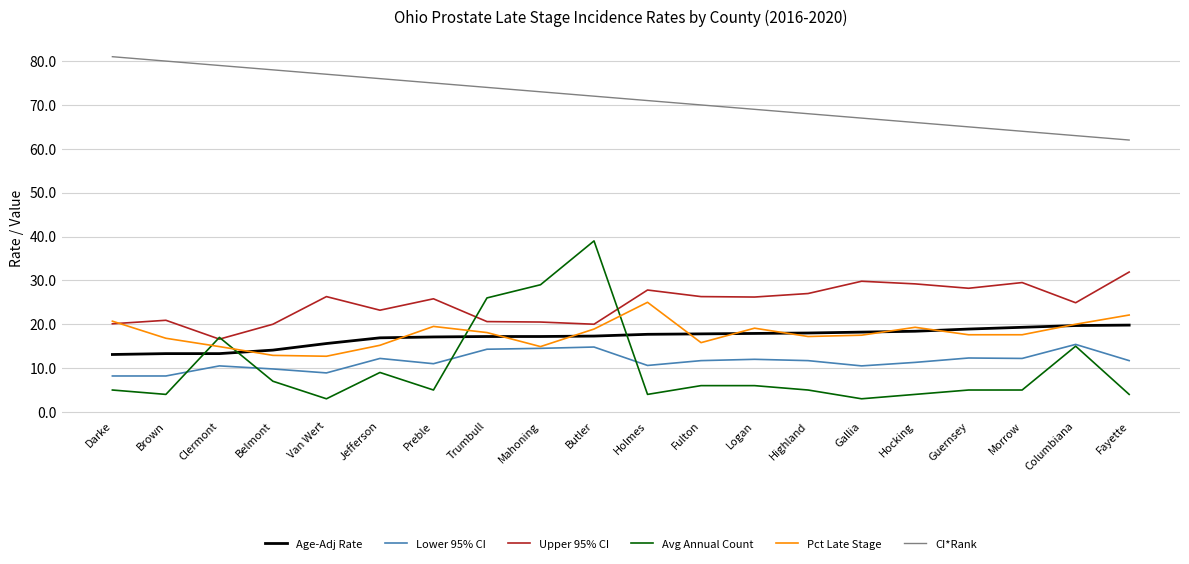

Is this an area chart (filled region under the line)?

No